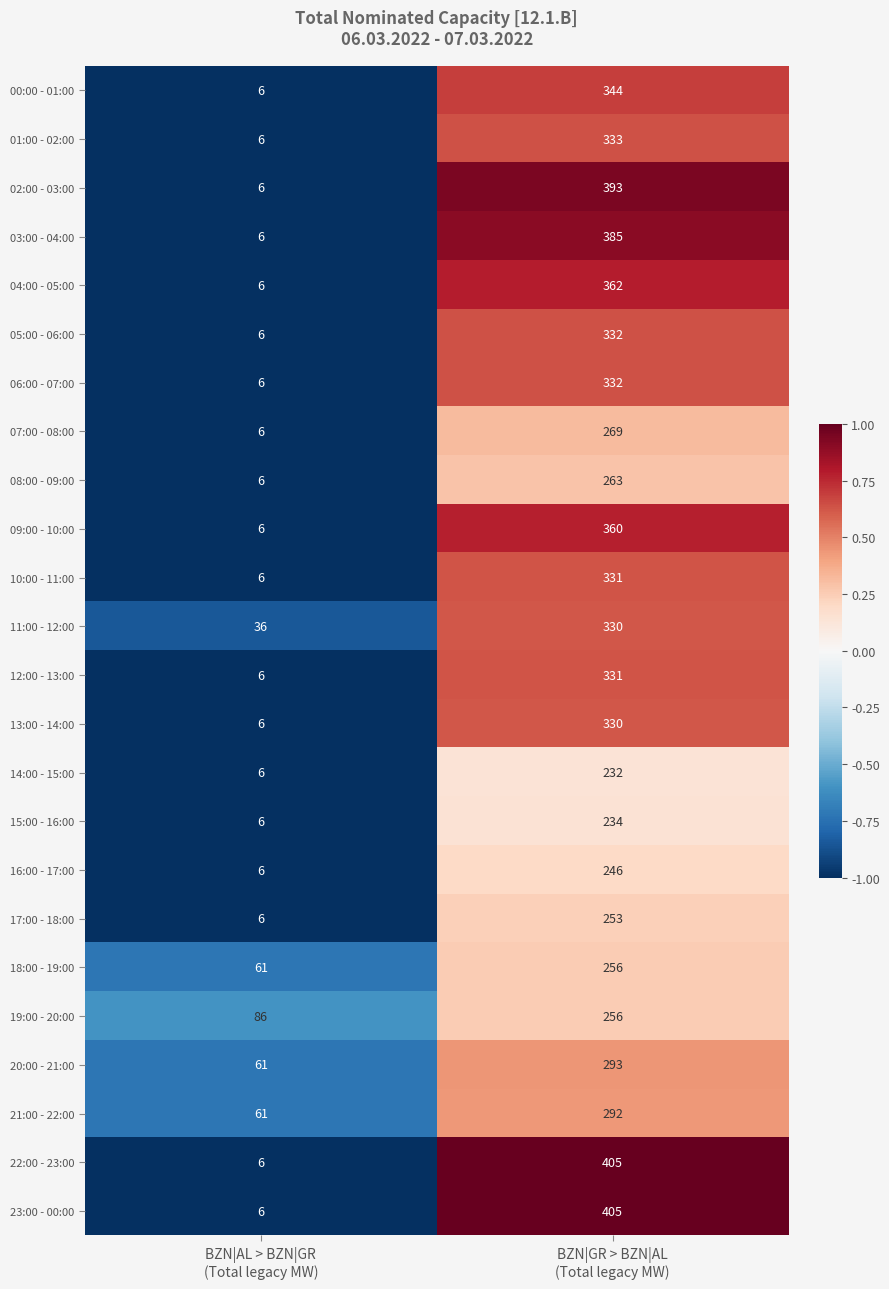

What is the sum of all 02:00 - 03:00 values?

399